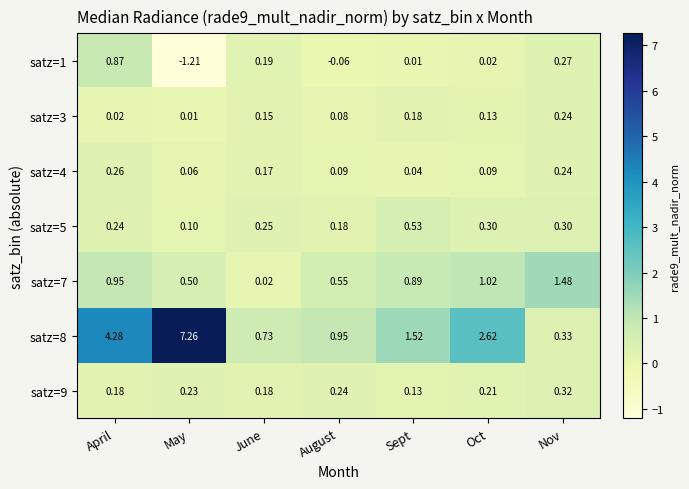

List the labels in order of satz=7 value, smallest first.

June, May, August, Sept, April, Oct, Nov